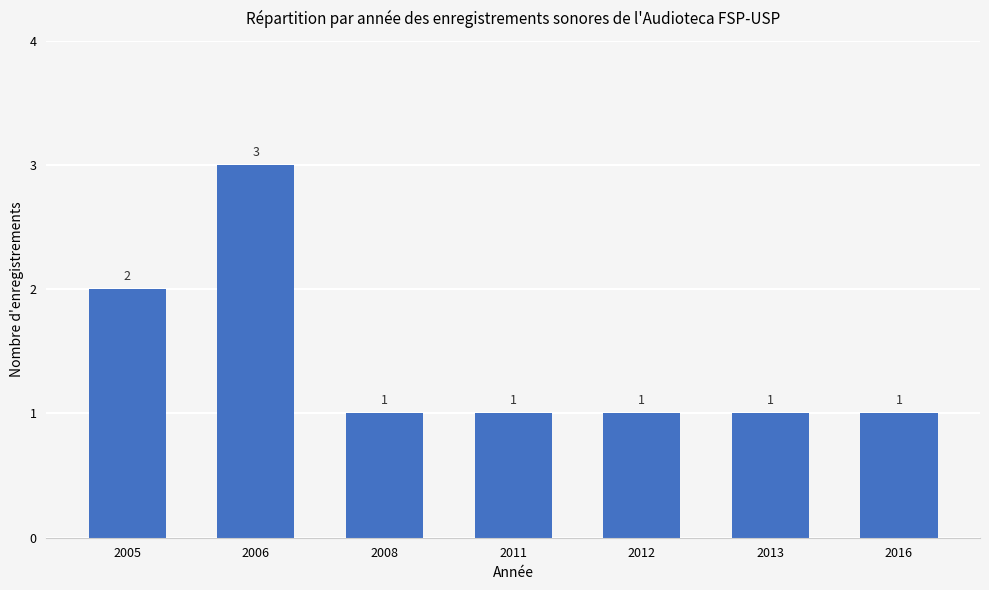

Does the chart contain any negative values?

No